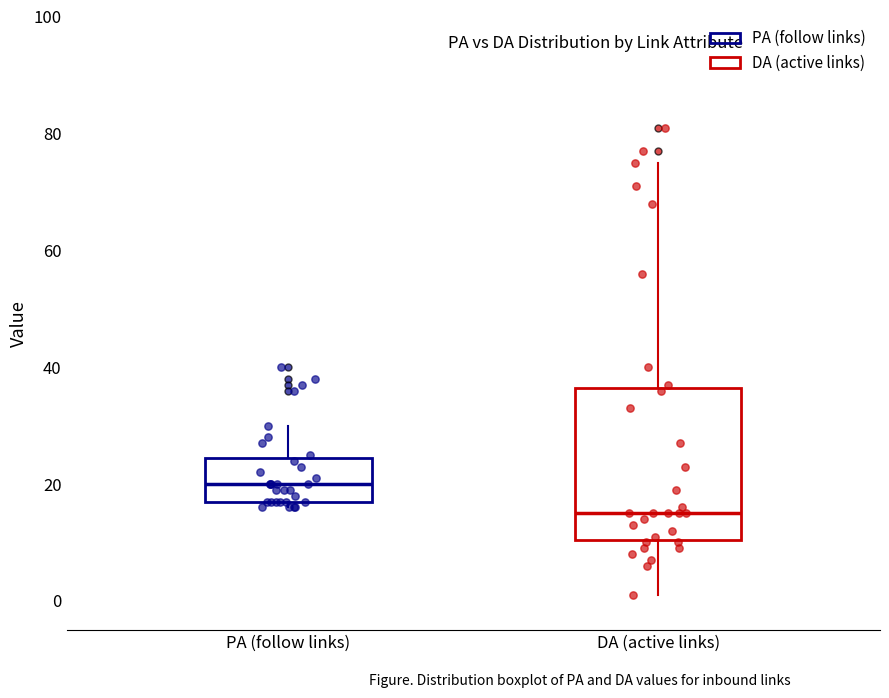

Which box is the tallest, from its lower edge to its upper edge?

DA (active links)